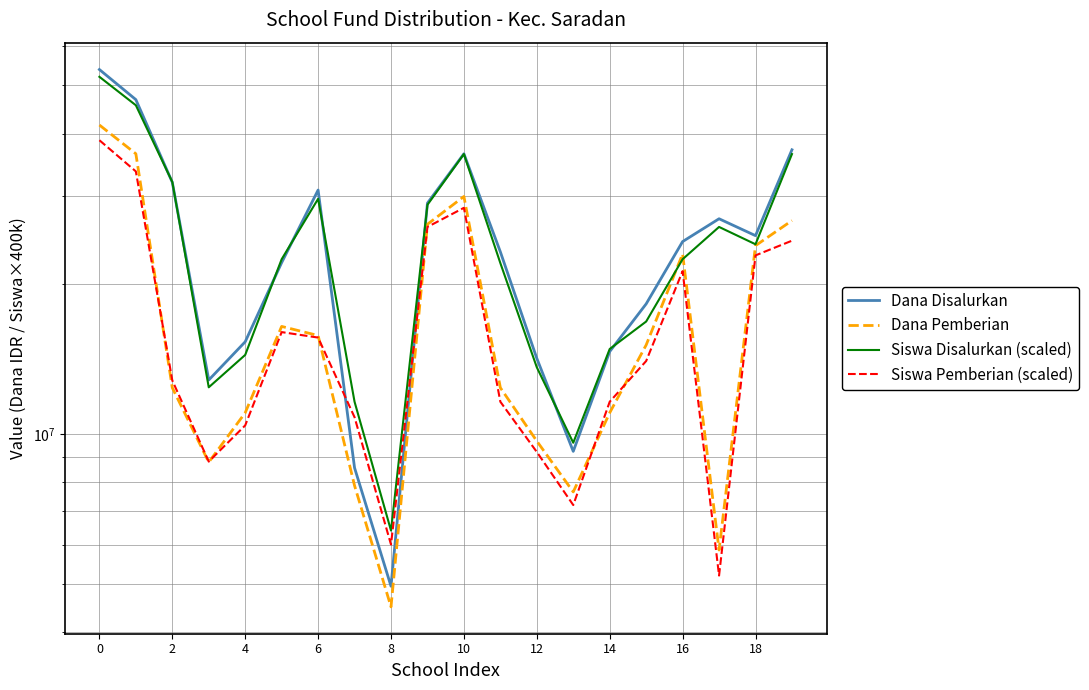

In Siswa Pemberian (scaled), how many points are lower than both neighbors (excluding endpoints)?

4